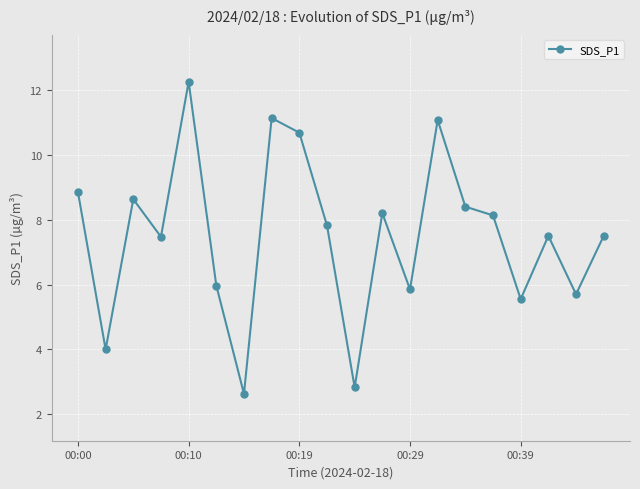

What is the smallest value displayed?

2.6